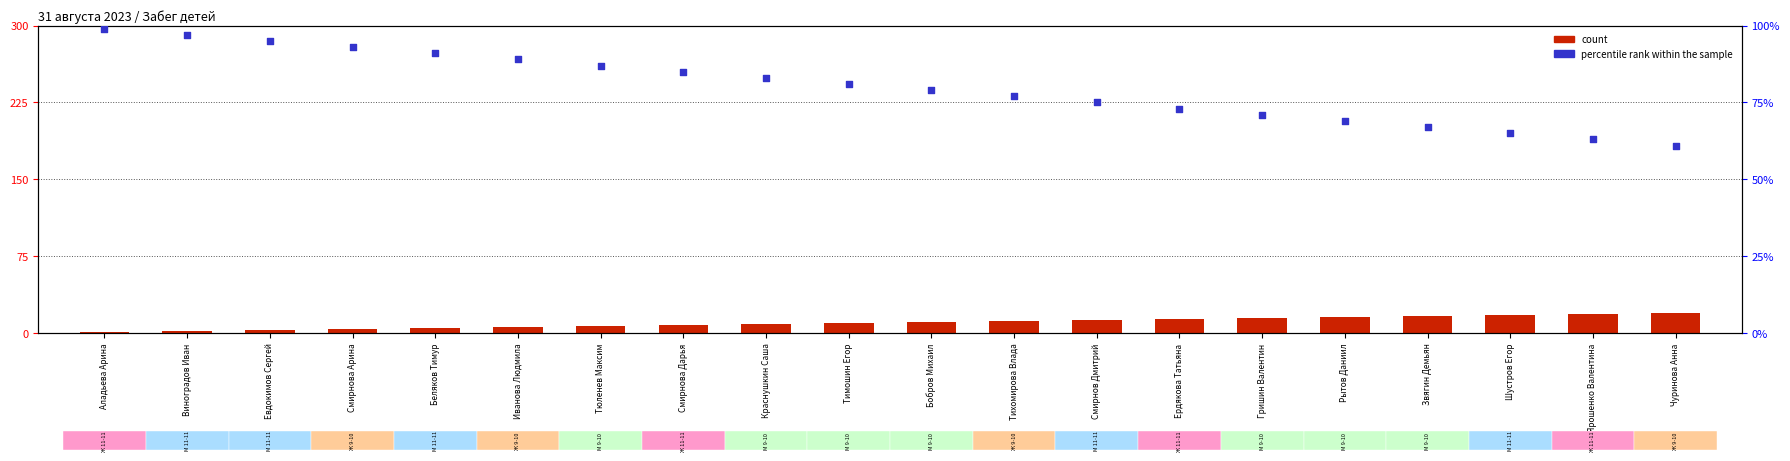

Which series contains the highest Y value?

percentile rank within the sample